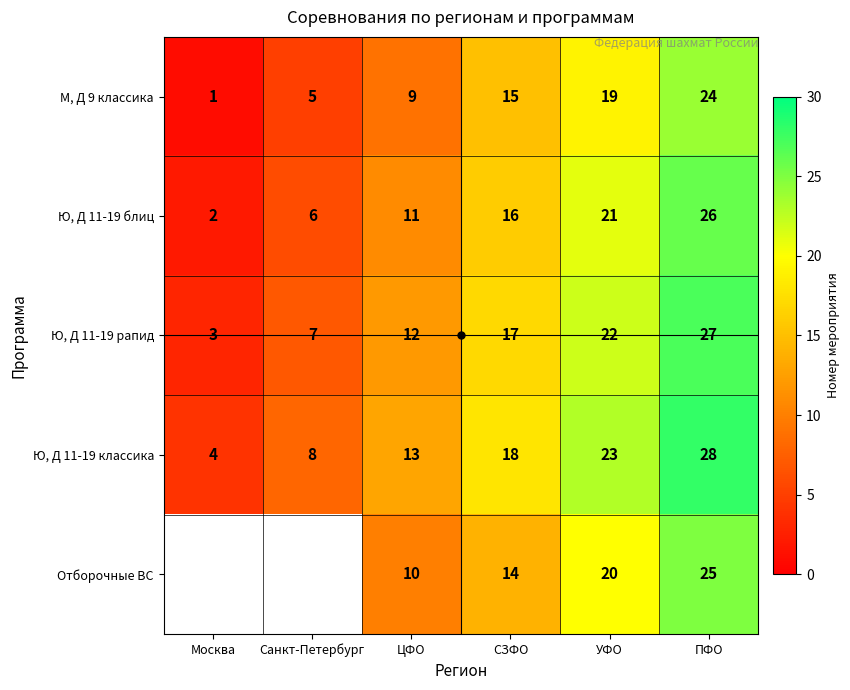

What is the approximate value of М, Д 9 классика at ПФО, to the nearest 10?

20